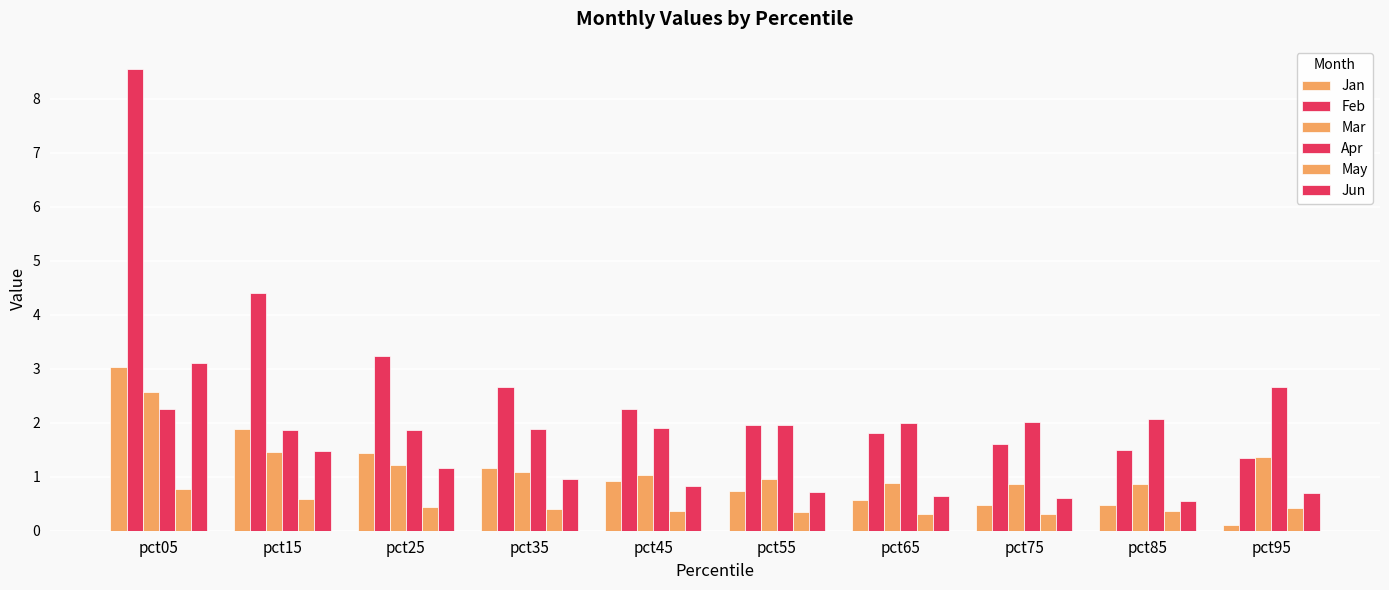

How many groups of bars are there?

10